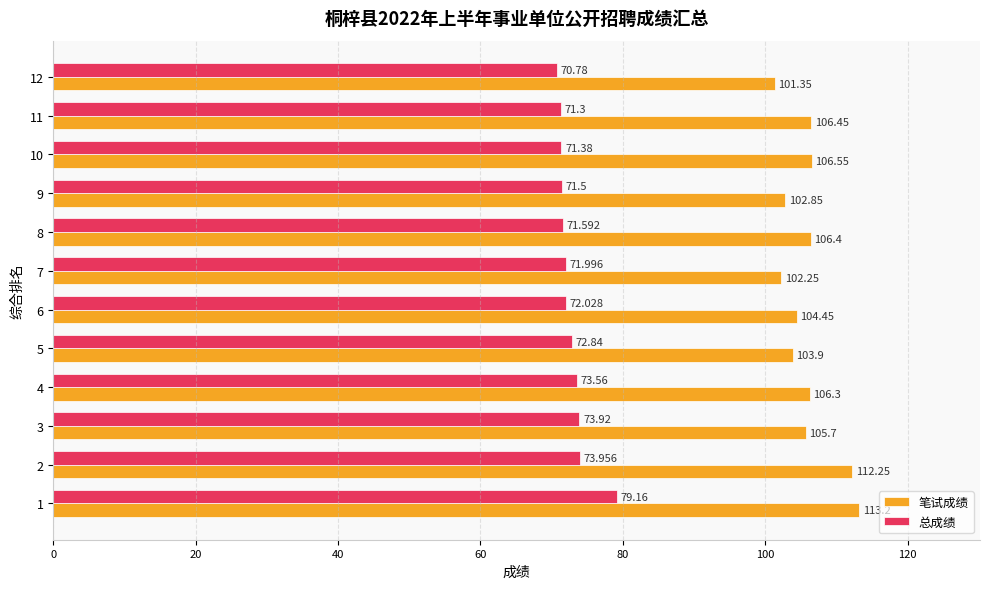

Which series has the largest total across all categories?

笔试成绩